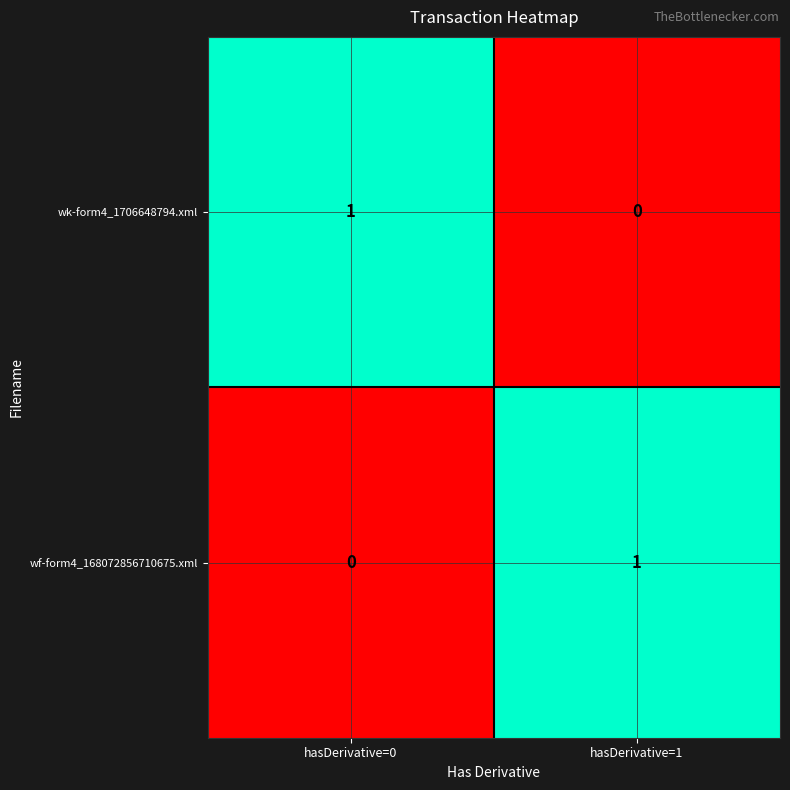

At which label is wk-form4_1706648794.xml closest to 0?

hasDerivative=1